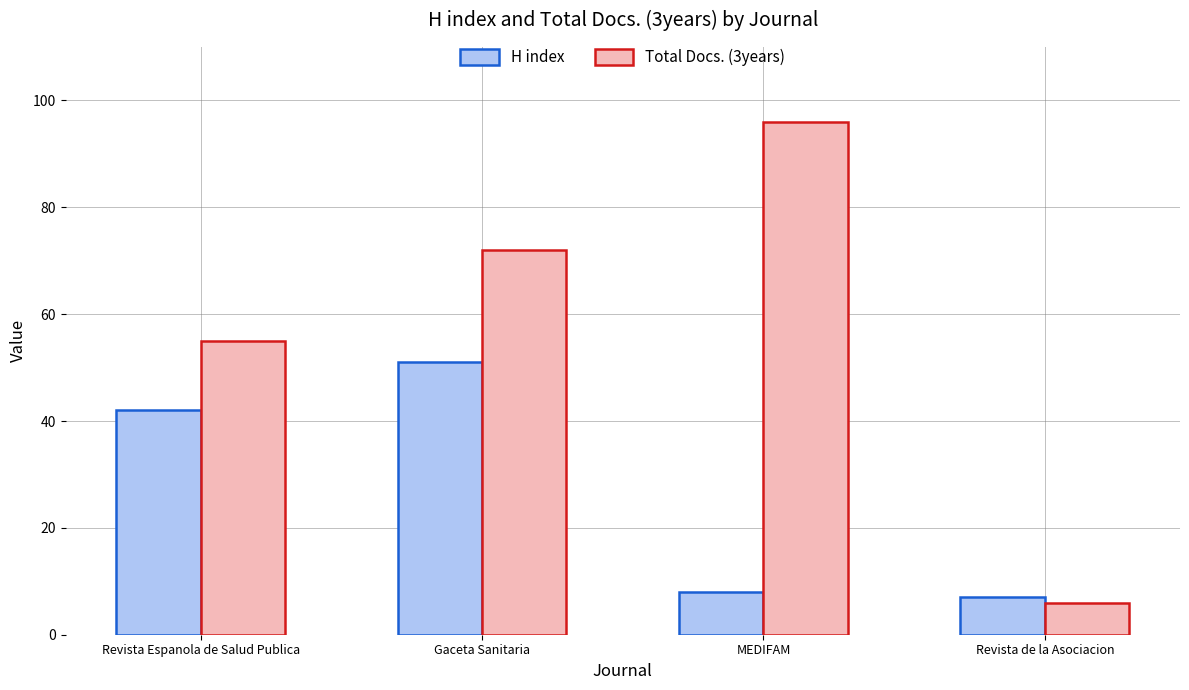

List the series in order of their peak value, highest first.

Total Docs. (3years), H index